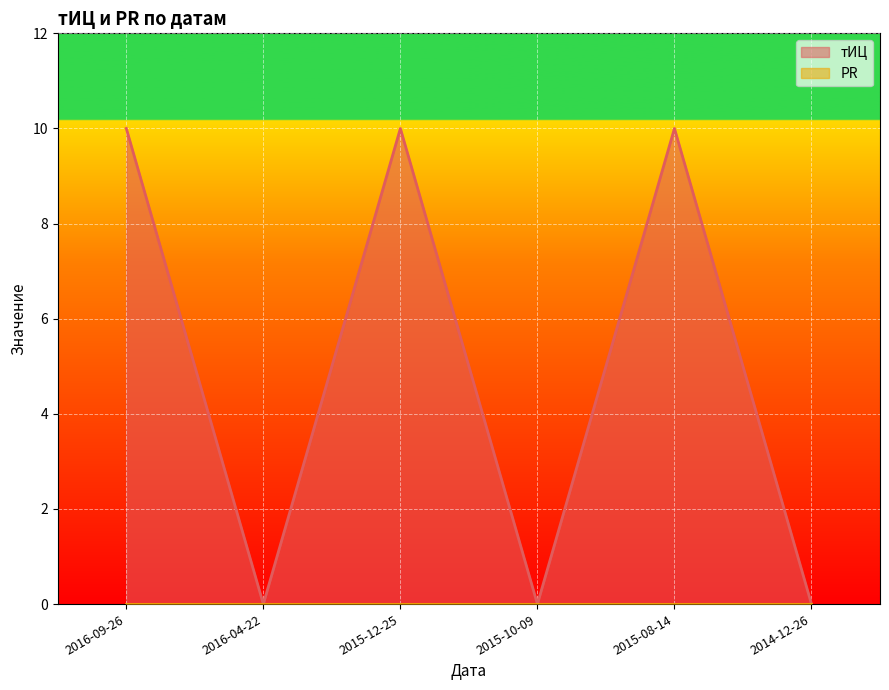

What is the average value?

5